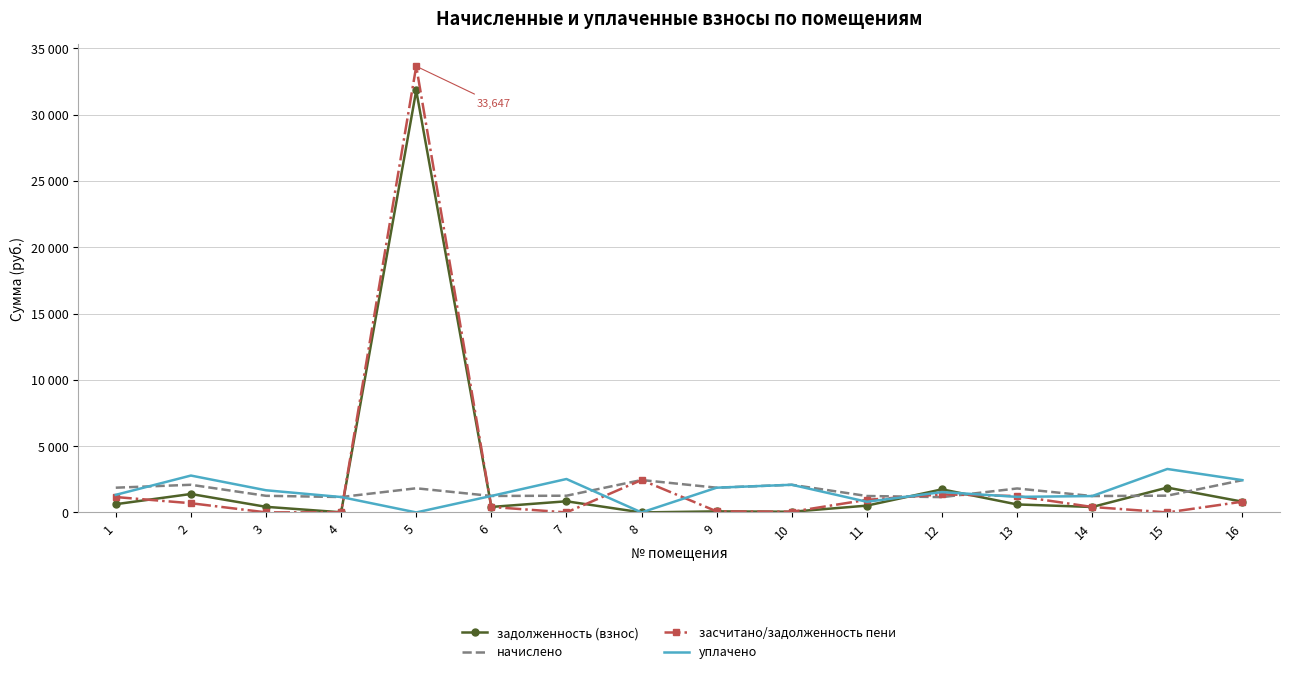

What is the value of the уплачено point at the 9th from the left?

1866.0